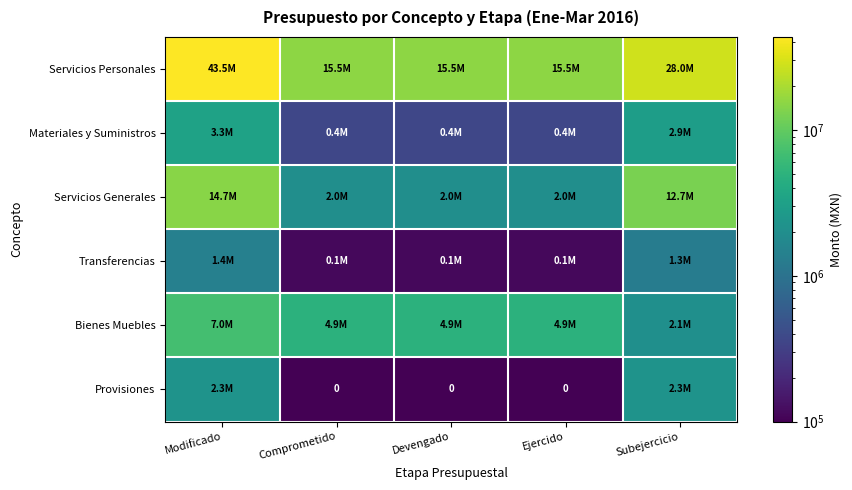

Is the value of Servicios Generales at Subejercicio greater than the value of Materiales y Suministros at Devengado?

Yes